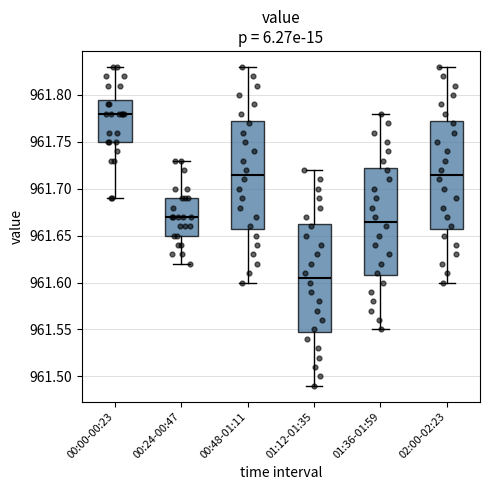

Reading left to right, read every box against the y-axis: the position of its median line, the range the box covers, and the ends of its whiskers. The values are not printed on the chart, so give them approximately, as read against the axis.

00:00-00:23: median 961.780, box 961.750 to 961.795, whiskers 961.690 to 961.830
00:24-00:47: median 961.670, box 961.650 to 961.690, whiskers 961.620 to 961.730
00:48-01:11: median 961.715, box 961.660 to 961.775, whiskers 961.600 to 961.830
01:12-01:35: median 961.605, box 961.550 to 961.665, whiskers 961.490 to 961.720
01:36-01:59: median 961.665, box 961.610 to 961.725, whiskers 961.550 to 961.780
02:00-02:23: median 961.715, box 961.660 to 961.775, whiskers 961.600 to 961.830